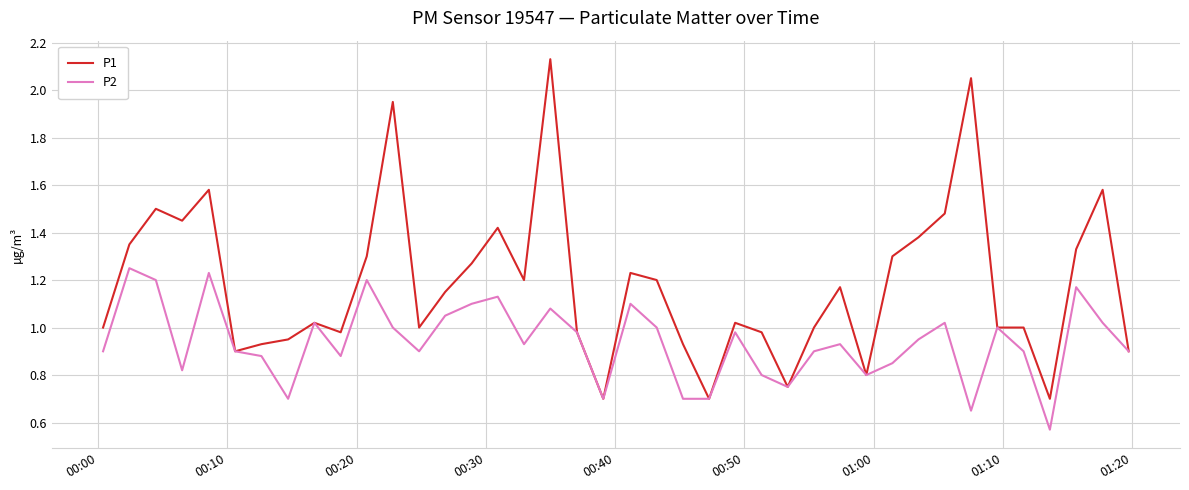

What are all the series names shown in the legend?

P1, P2